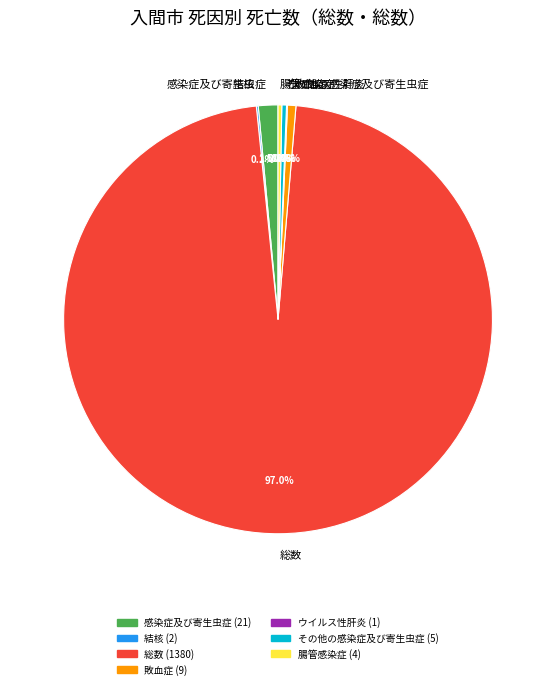

Does any single category account for the majority?

Yes